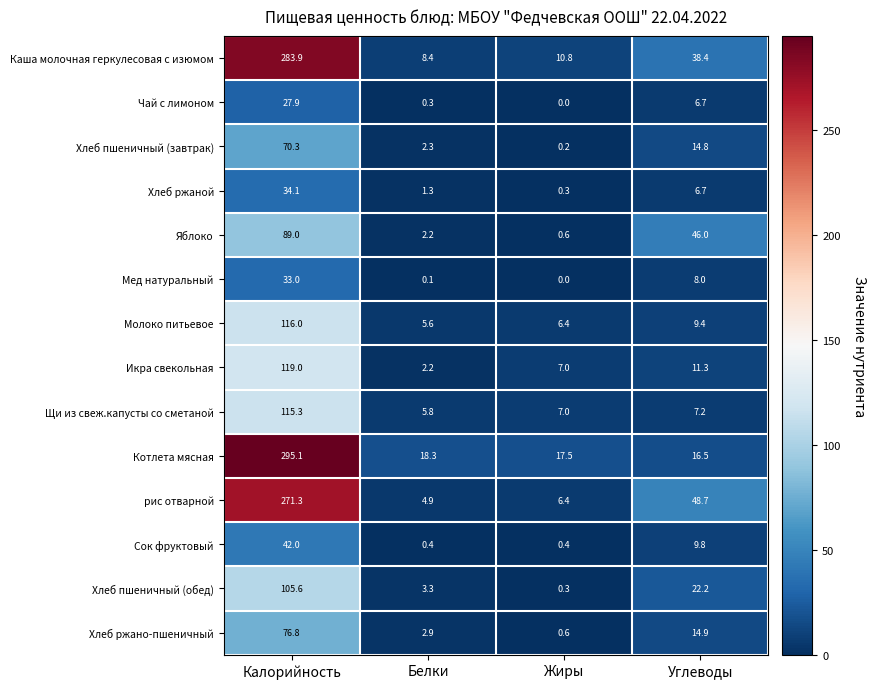

The value of Яблоко at Углеводы is 63.8. True or false?

False